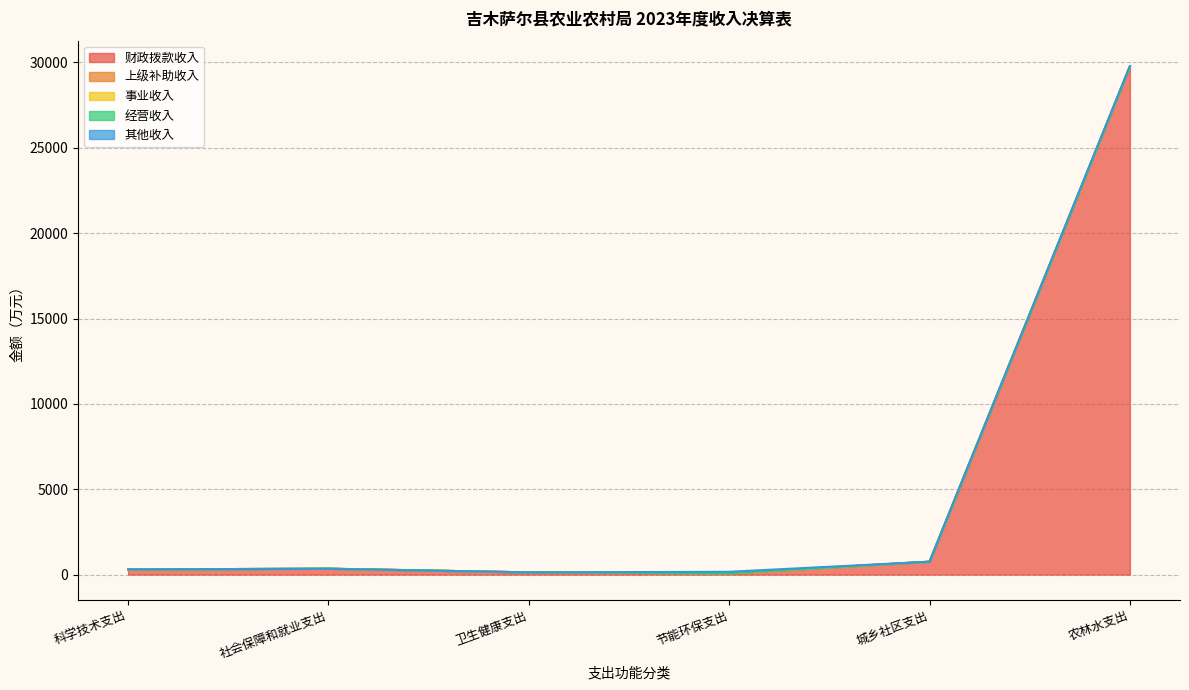

True or false: 上级补助收入 and 财政拨款收入 cross at least once.

False